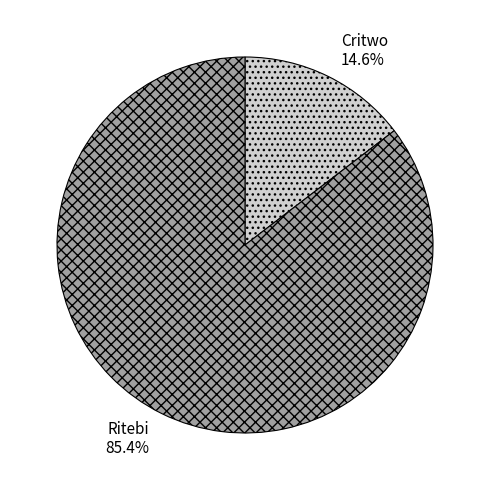

To the nearest percent, what portion does Critwo represent?

15%